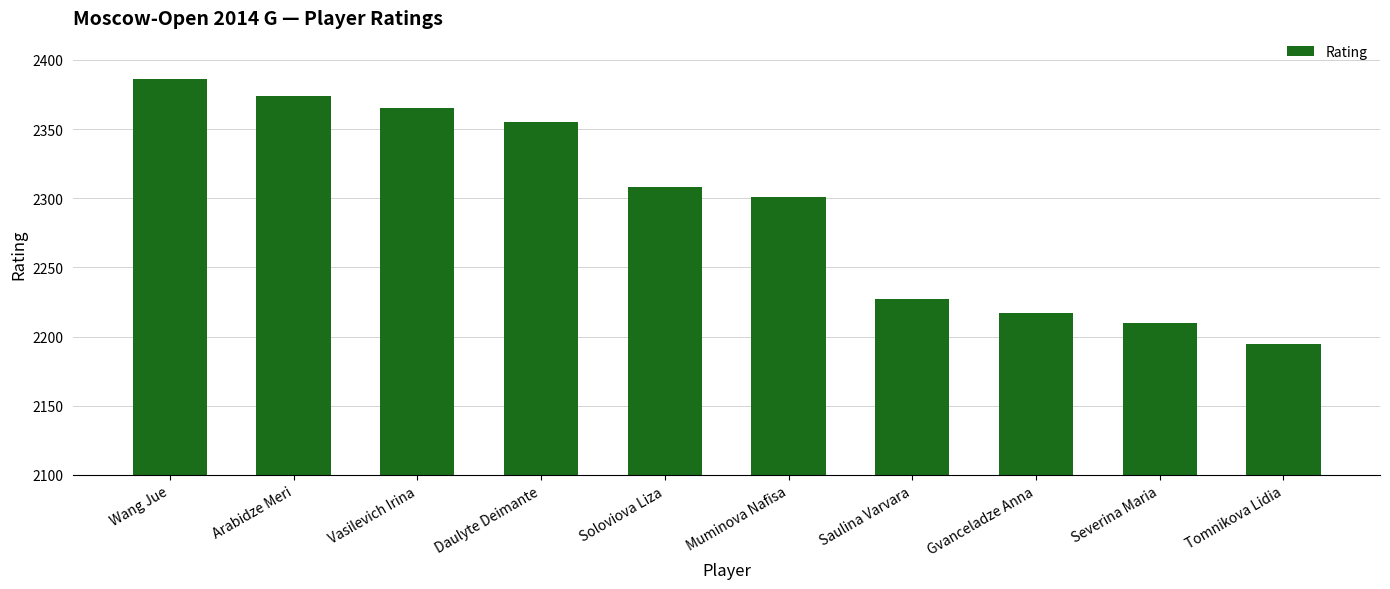

The chart shows a value of 730 at Vasilevich Irina. True or false?

False